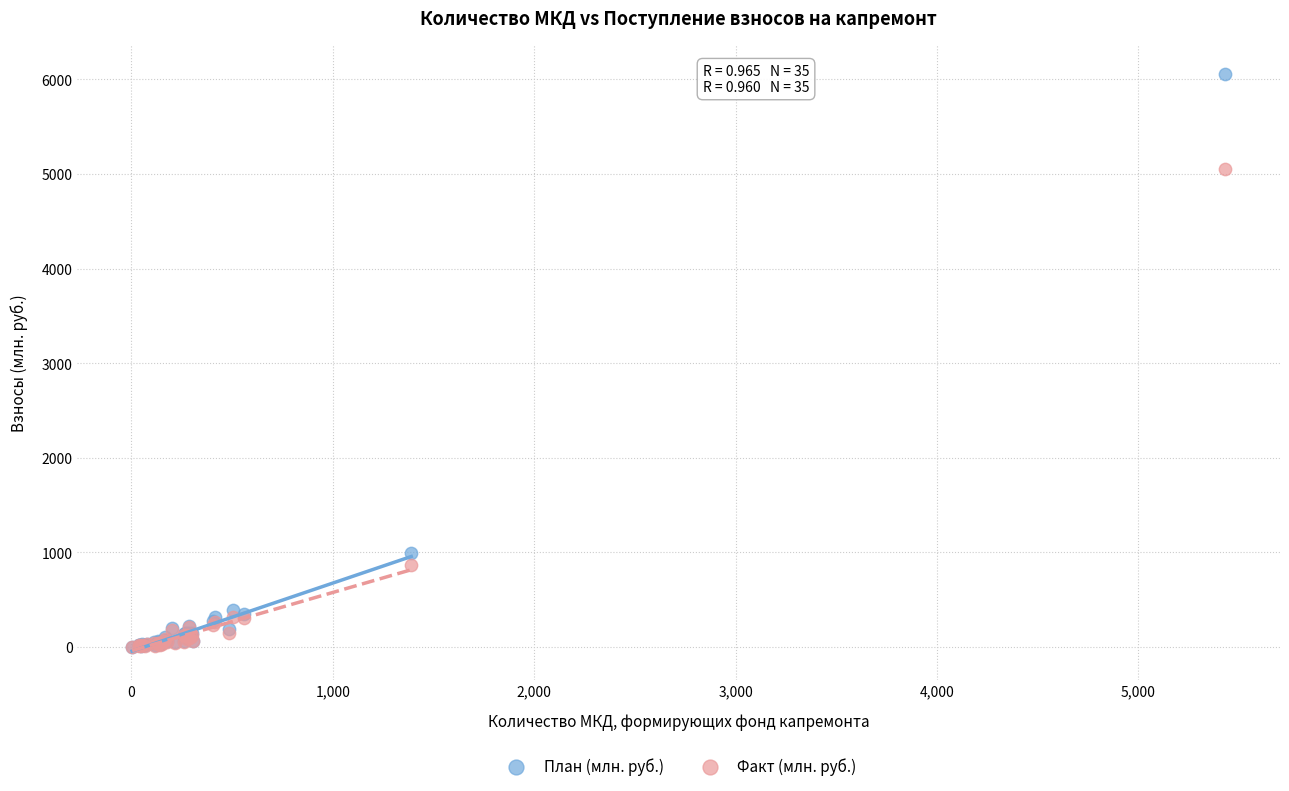

In the Факт (млн. руб.) series, what Y value is closest to 2525?

862.8